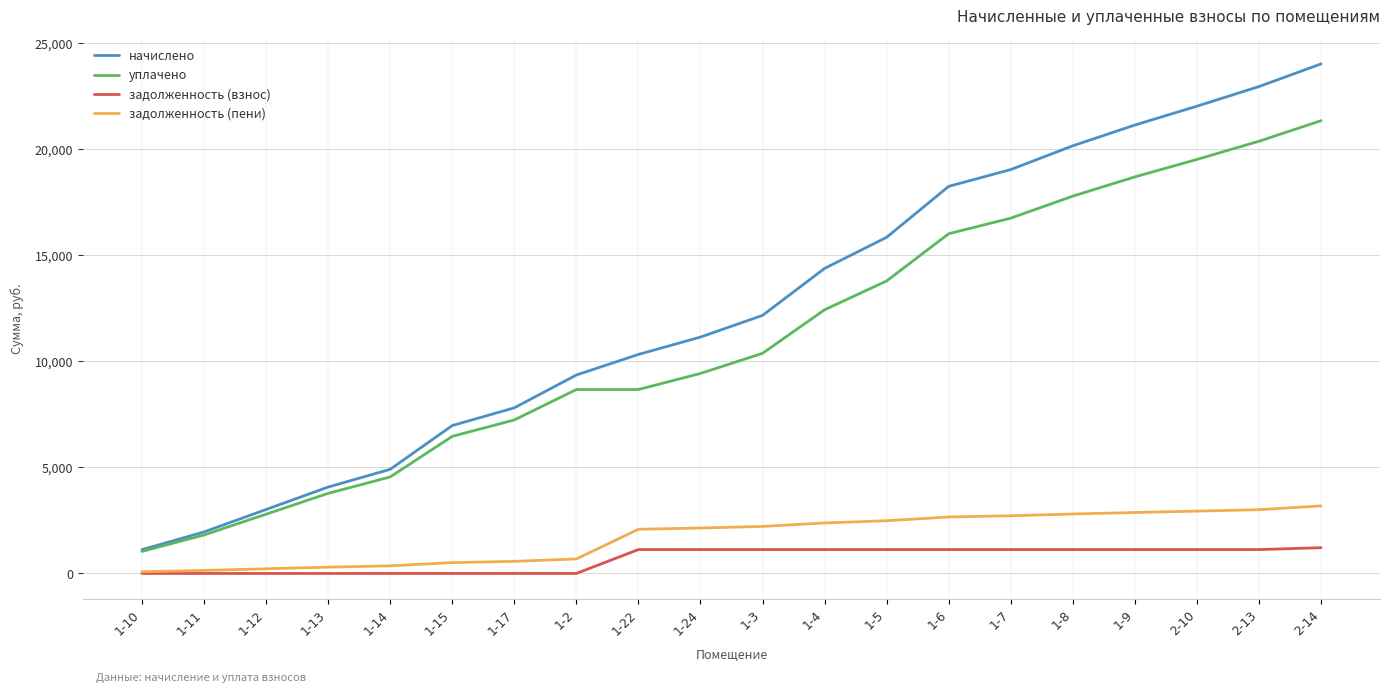

What are all the series names shown in the legend?

начислено, уплачено, задолженность (взнос), задолженность (пени)